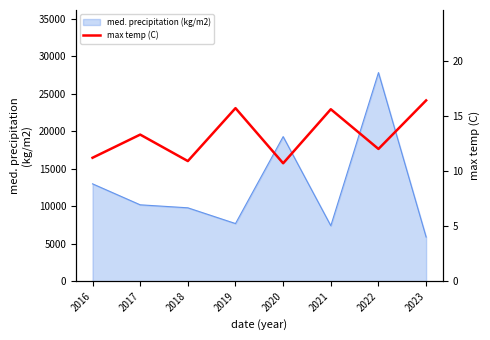

Reading right to left, what are all the values shown in this chart?

16.4	12.0	15.6	10.7	15.7	10.9	13.3	11.2